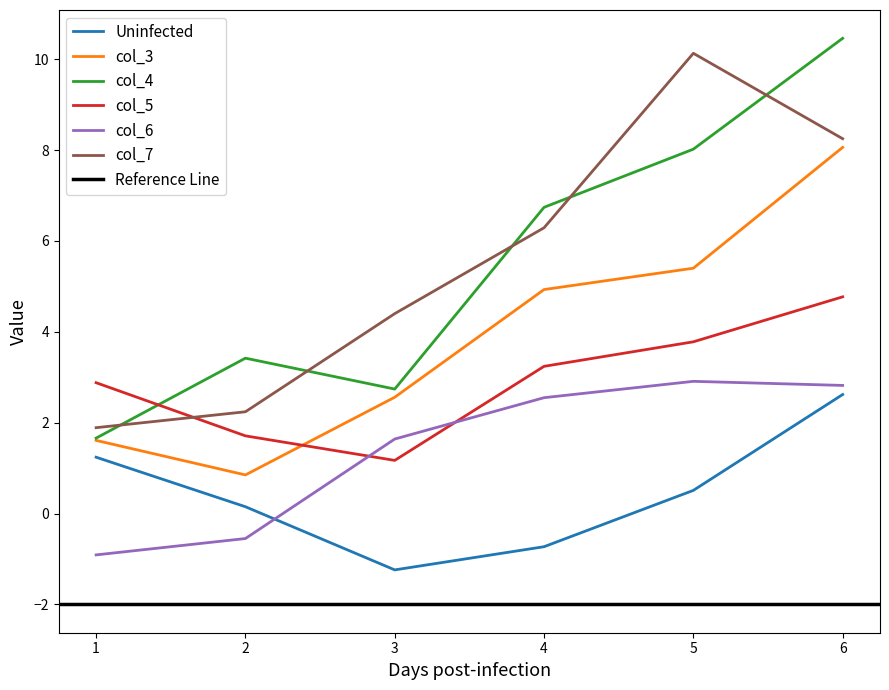

What is the sum of all col_7 values?

33.2